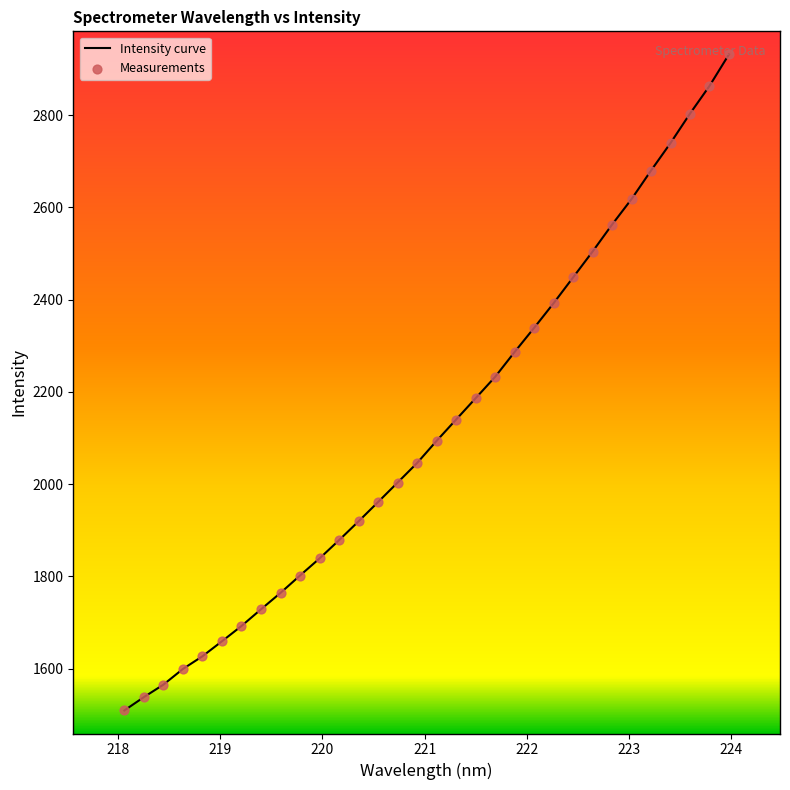

What is the difference between the maximum and minimum values?

1422.8